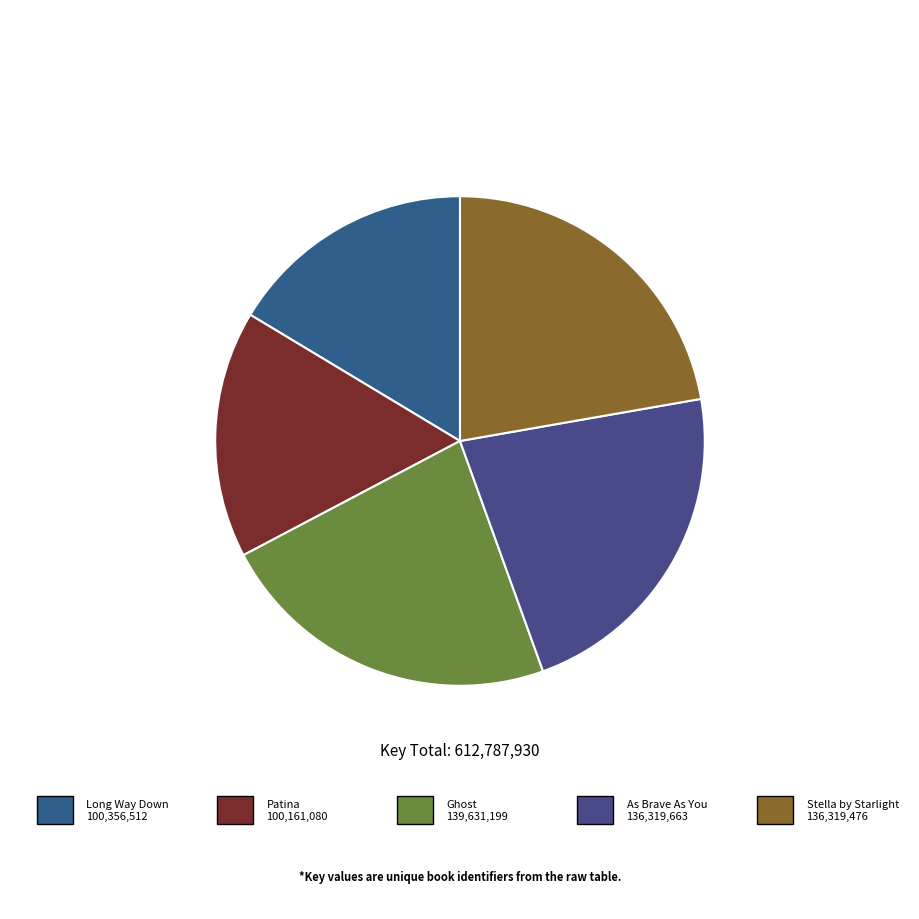

How many segments does this pie chart have?

5